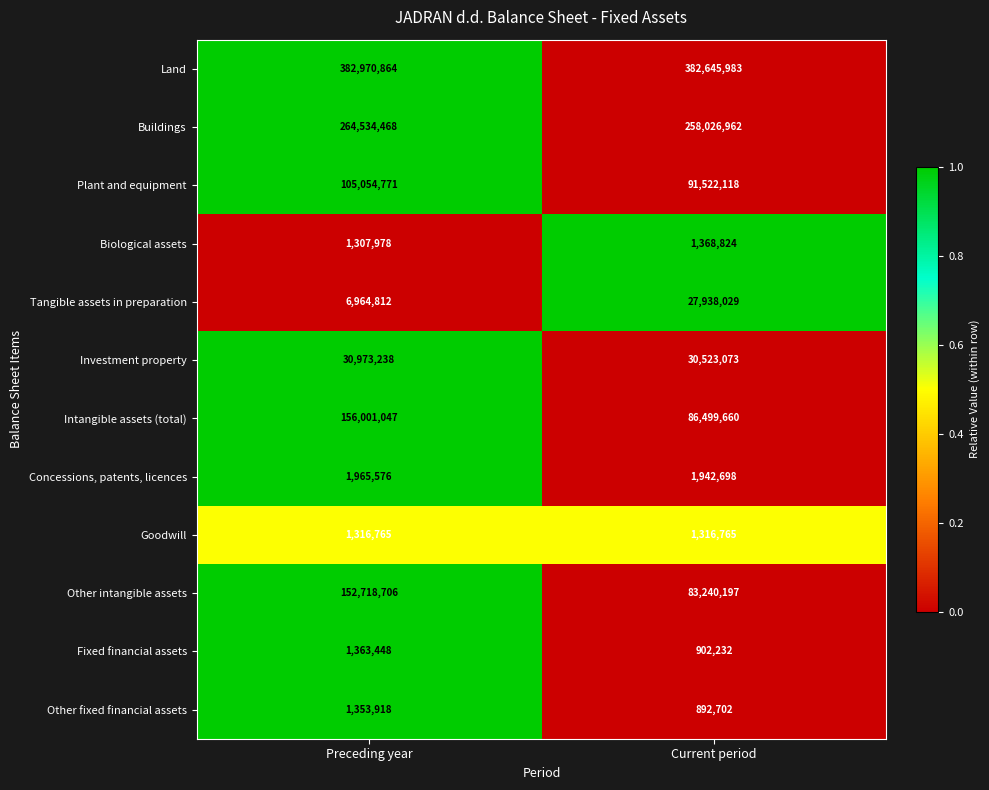

What is the average value of the Intangible assets (total) series?

121250354